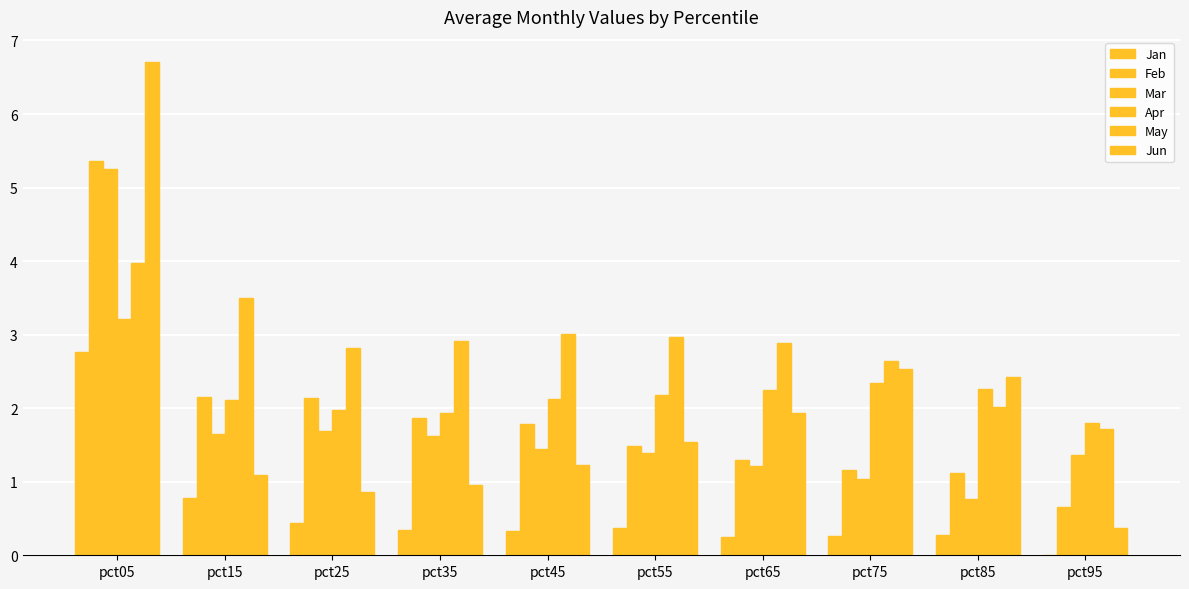

What is the value of the Feb bar at the 3rd from the left?

2.1